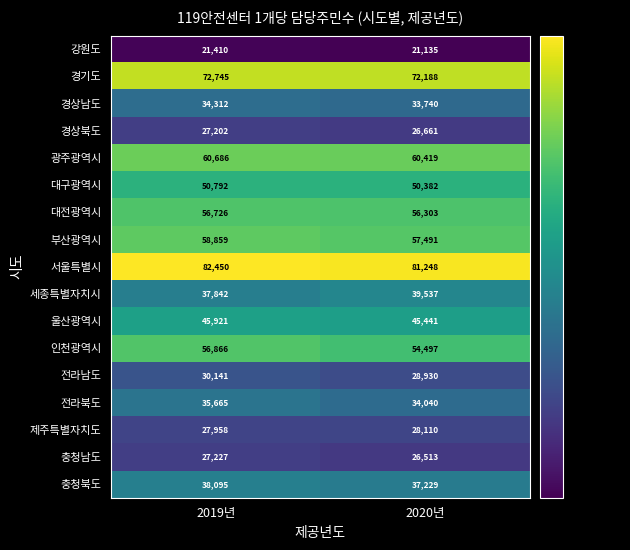

Rank the series at 2019년 from highest to lowest value.

서울특별시, 경기도, 광주광역시, 부산광역시, 인천광역시, 대전광역시, 대구광역시, 울산광역시, 충청북도, 세종특별자치시, 전라북도, 경상남도, 전라남도, 제주특별자치도, 충청남도, 경상북도, 강원도